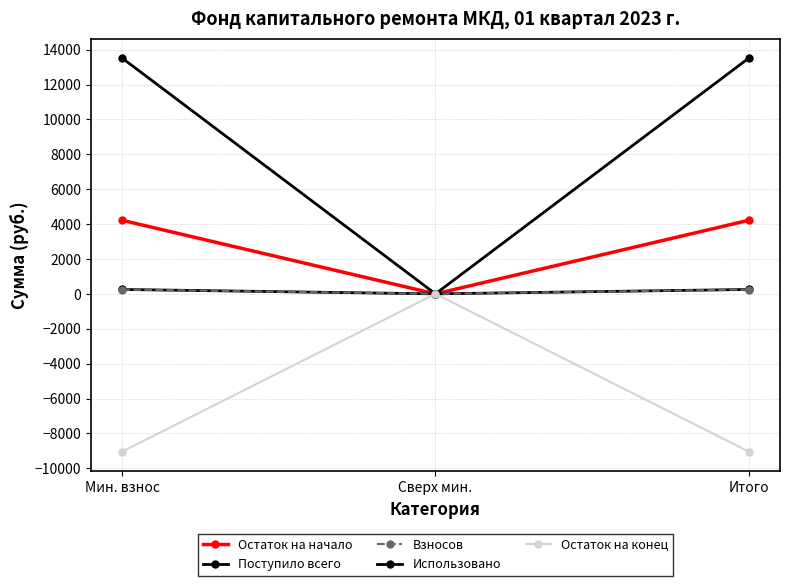

What is the difference between the highest and lowest values at Итого?

22549.8